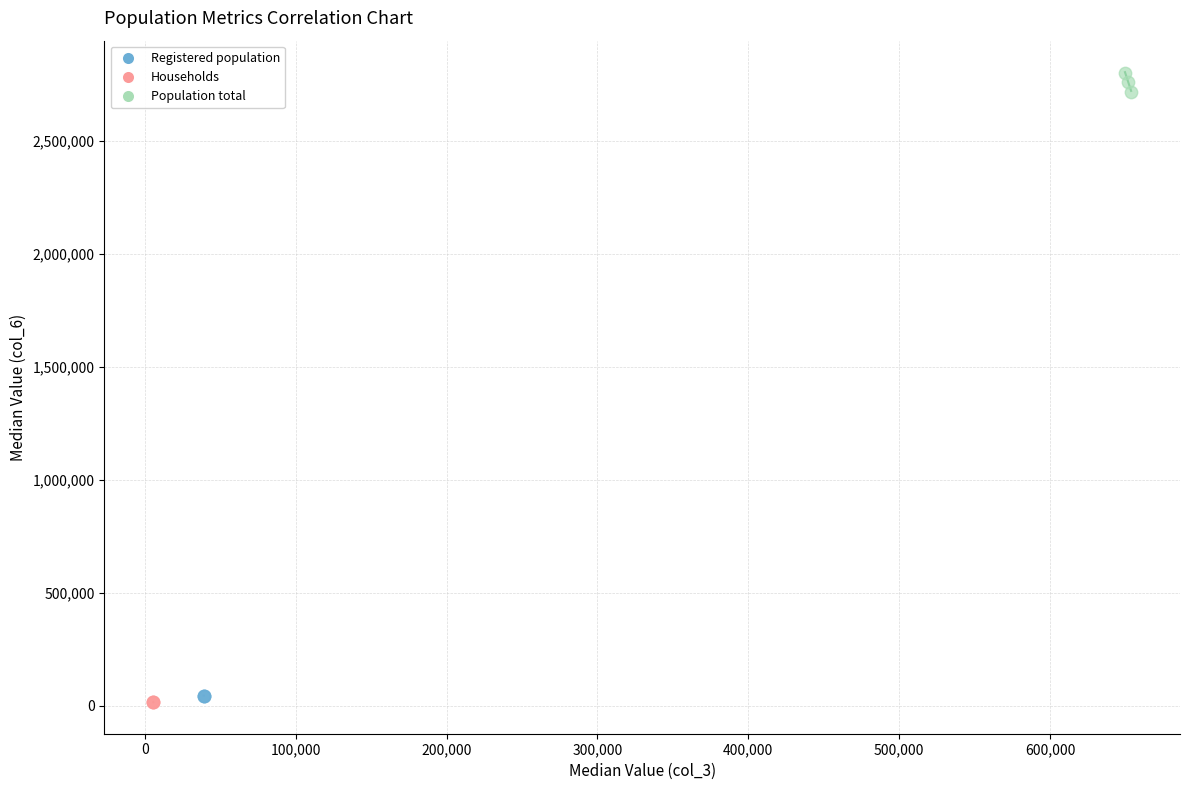

Which series contains the highest Y value?

Population total